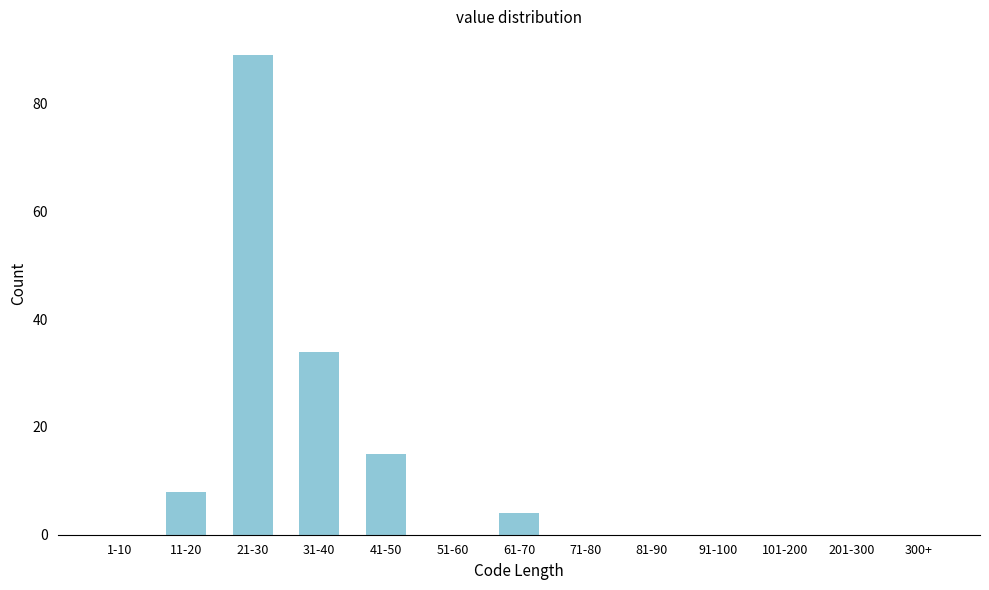

Reading right to left, what are all the values shown in this chart?

300+=0	201-300=0	101-200=0	91-100=0	81-90=0	71-80=0	61-70=4	51-60=0	41-50=15	31-40=34	21-30=89	11-20=8	1-10=0